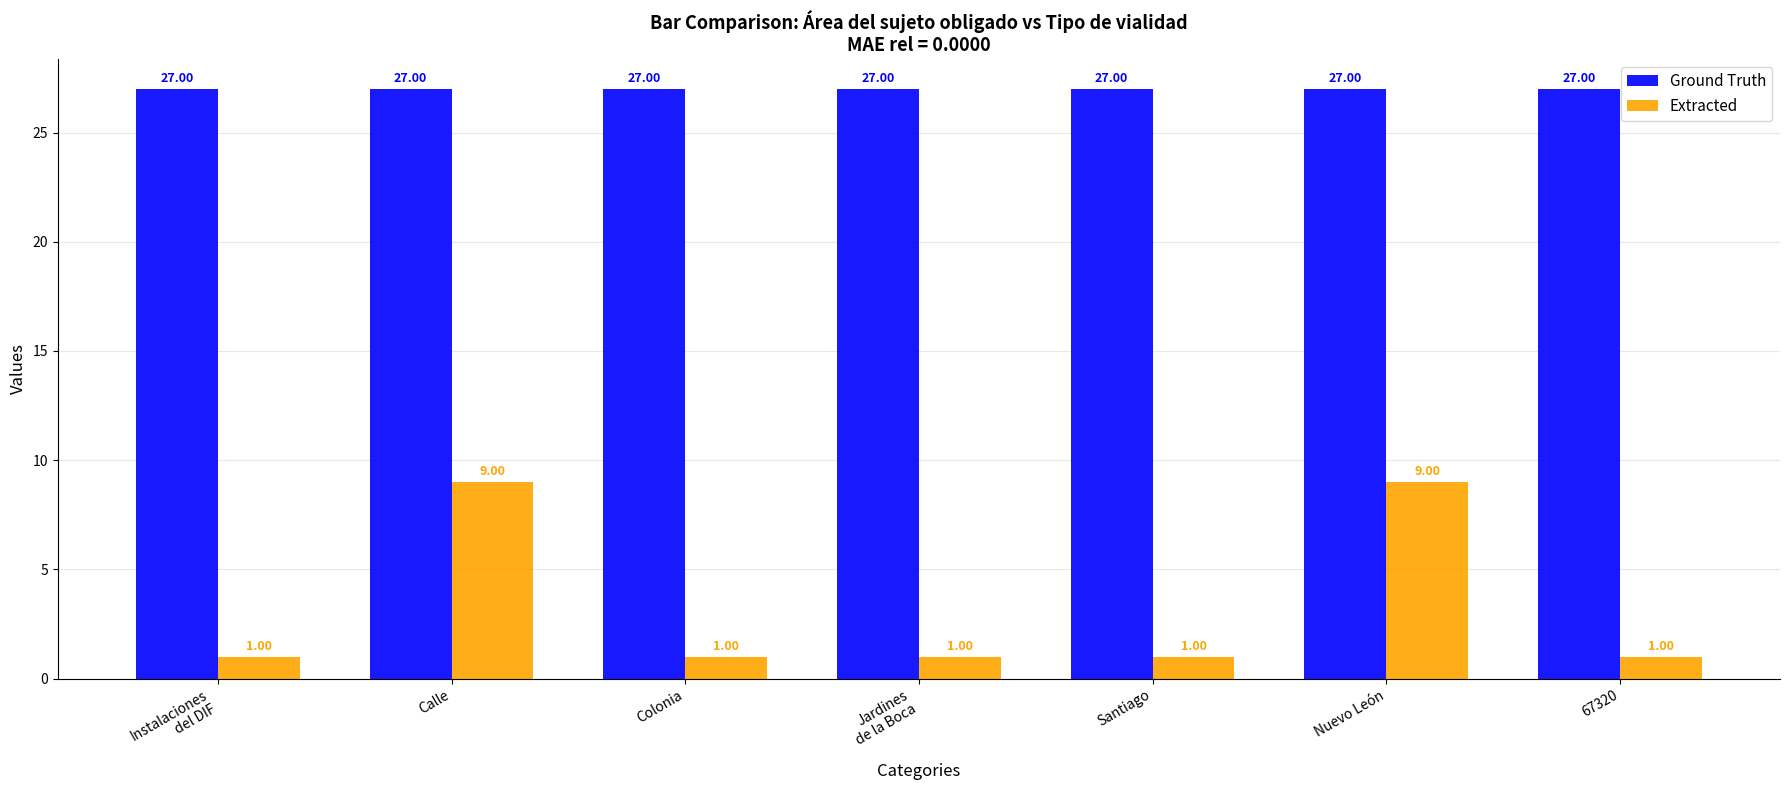

Count the number of categories in the chart.

7